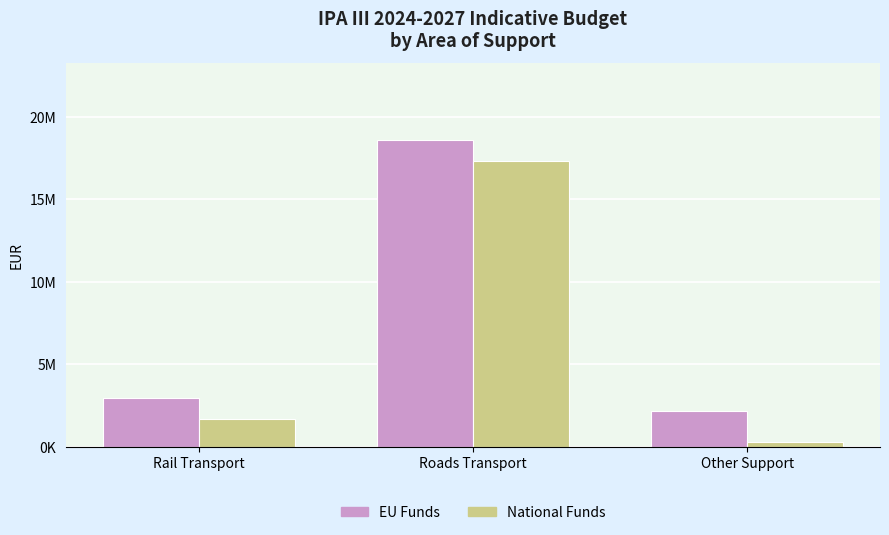

Rank the series by their average value, from lowest to highest.

National Funds, EU Funds